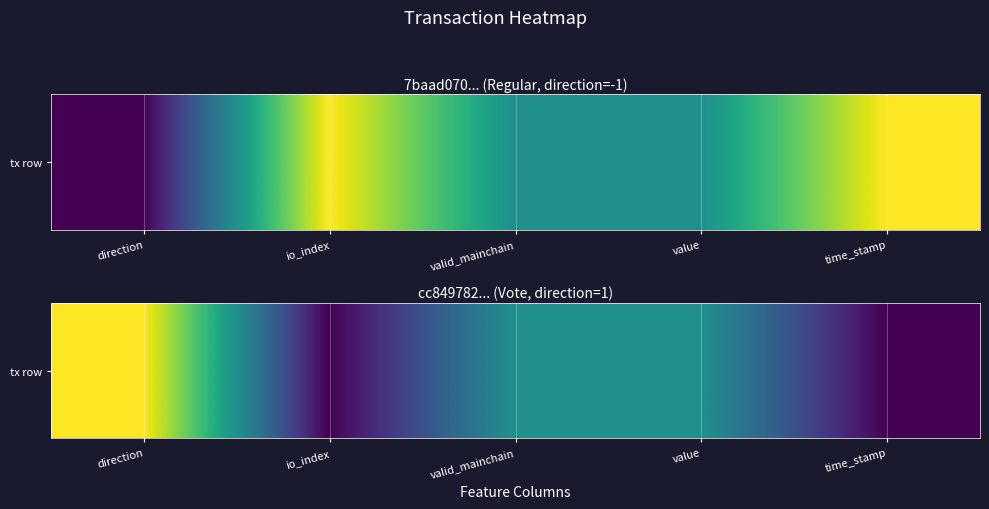

How many distinct data groups are displayed?

1